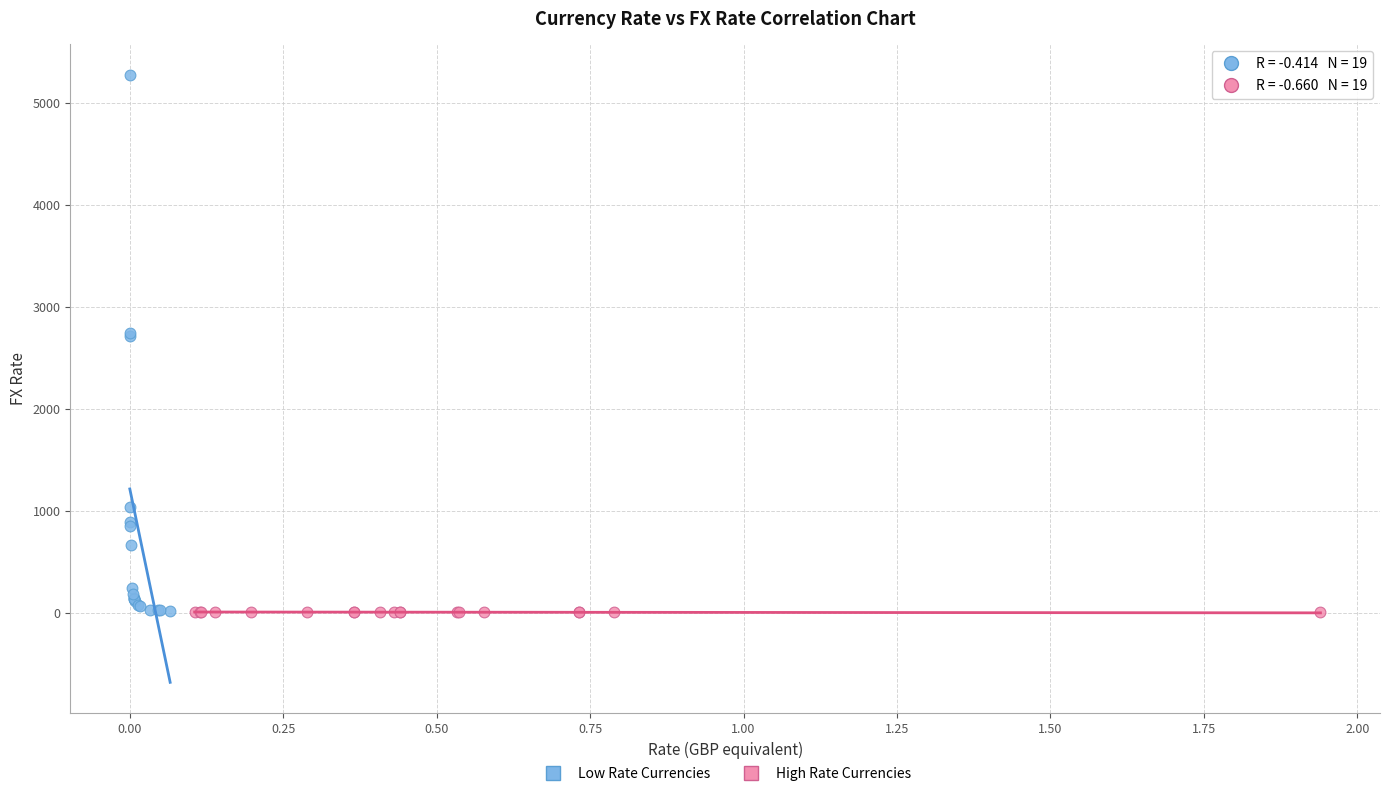

Which series contains the highest Y value?

Low Rate Currencies